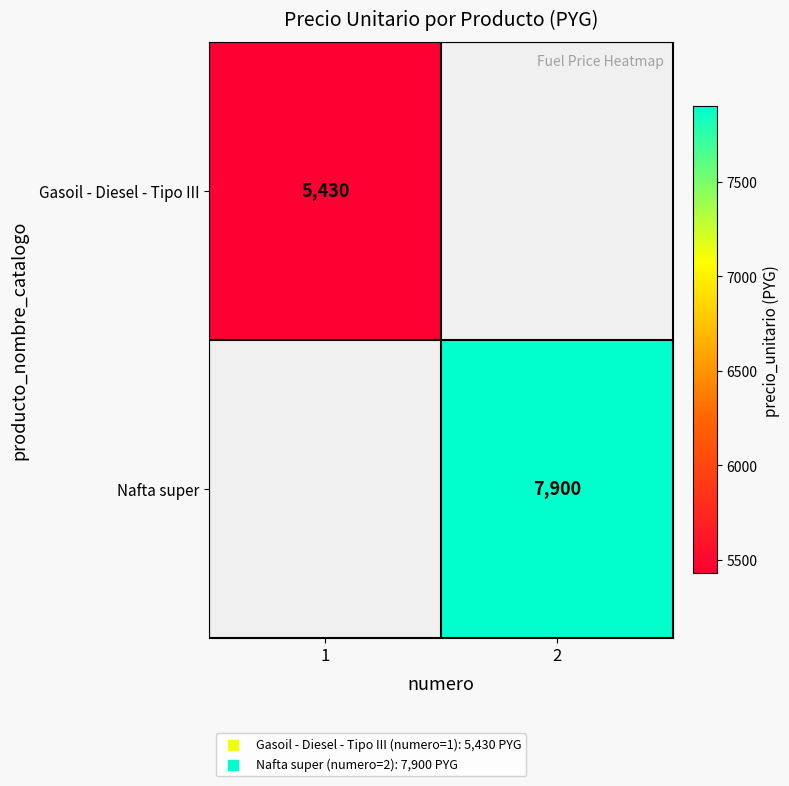

Is it true that Nafta super equals 7900 at 2?

True